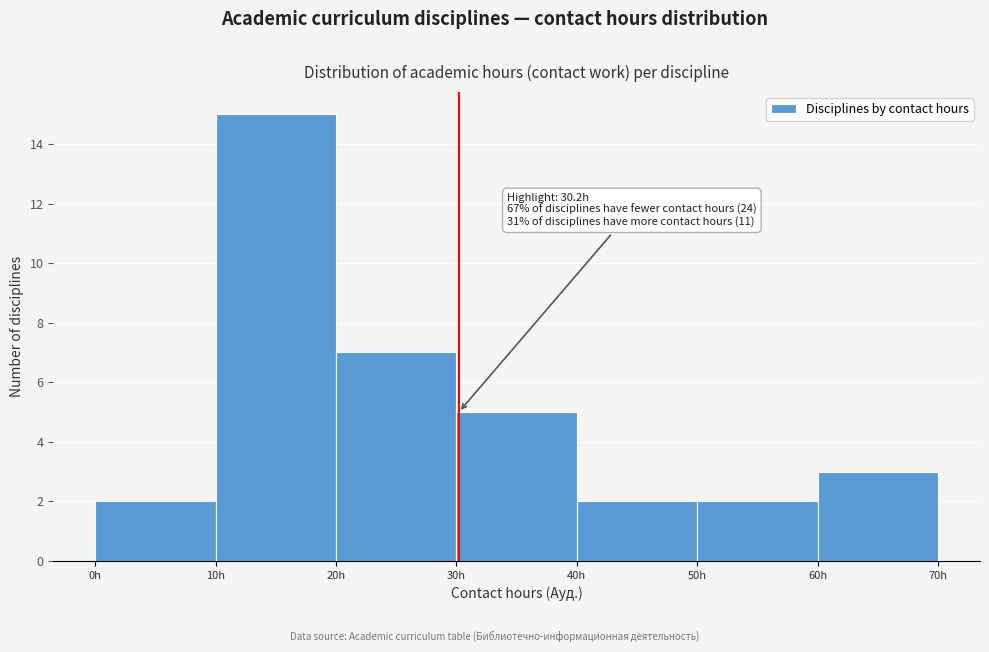

Which range on the x-axis has the tallest bar?

10 to 20